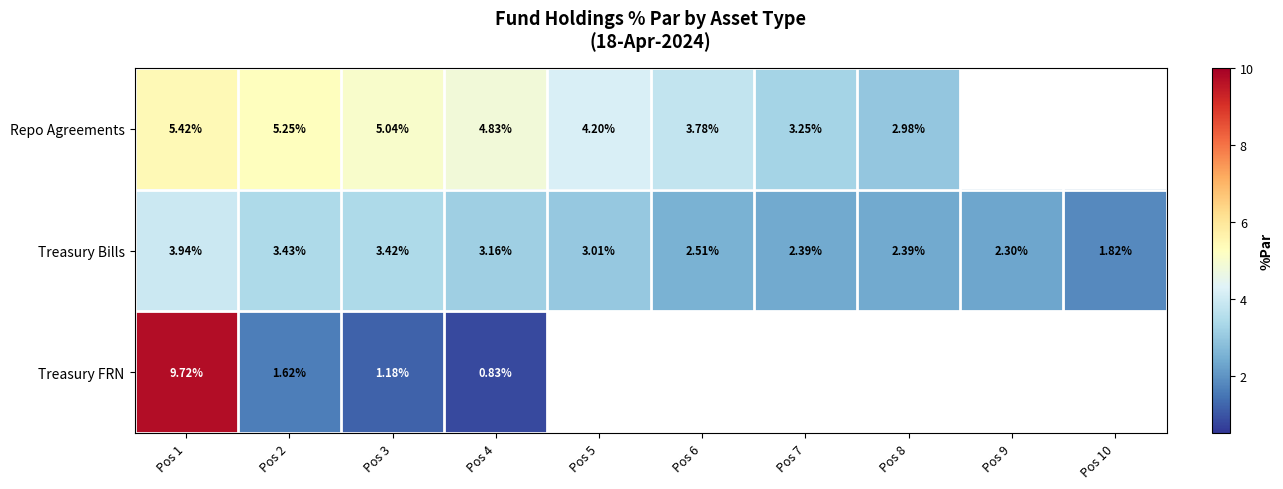

Is the value of Repo Agreements at Pos 5 greater than the value of Treasury Bills at Pos 4?

Yes